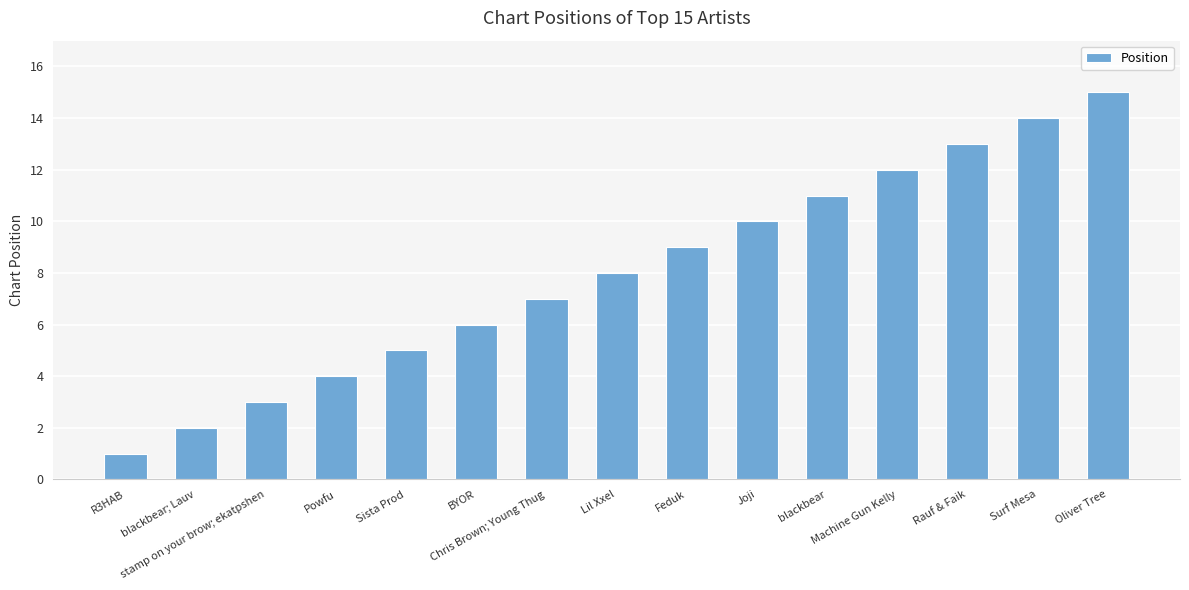

Is it true that the value at Sista Prod is 5?

True